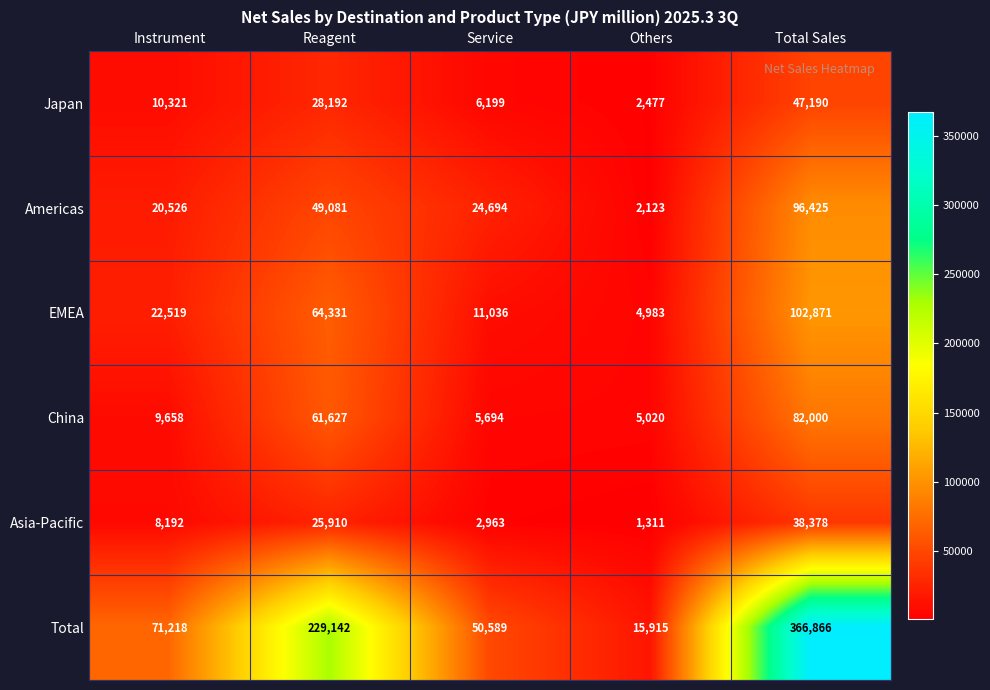

Read the EMEA value at Reagent, to the nearest 100.

64300